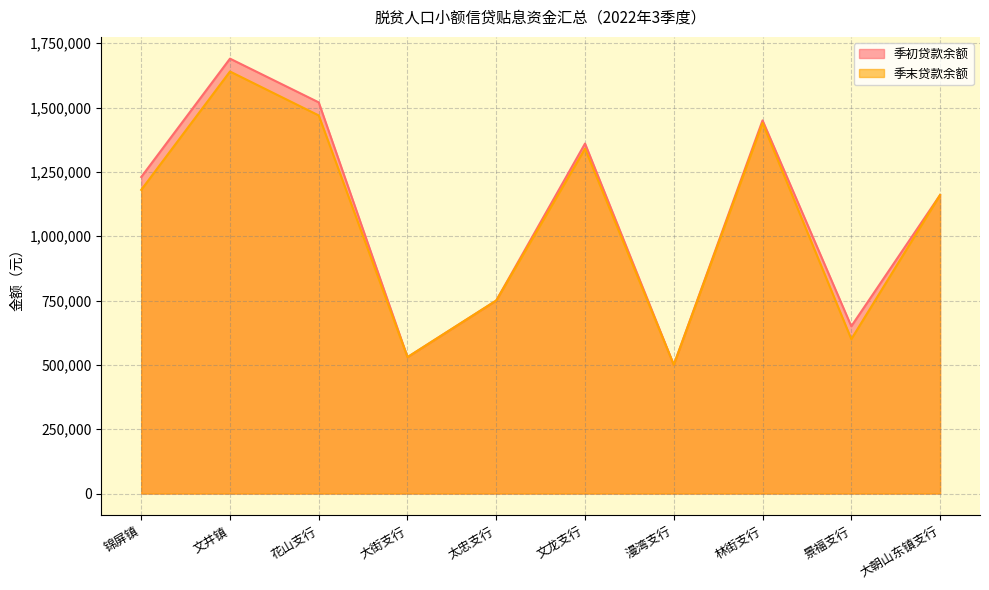

How many interior local peaks does the 季初贷款余额 series have?

3